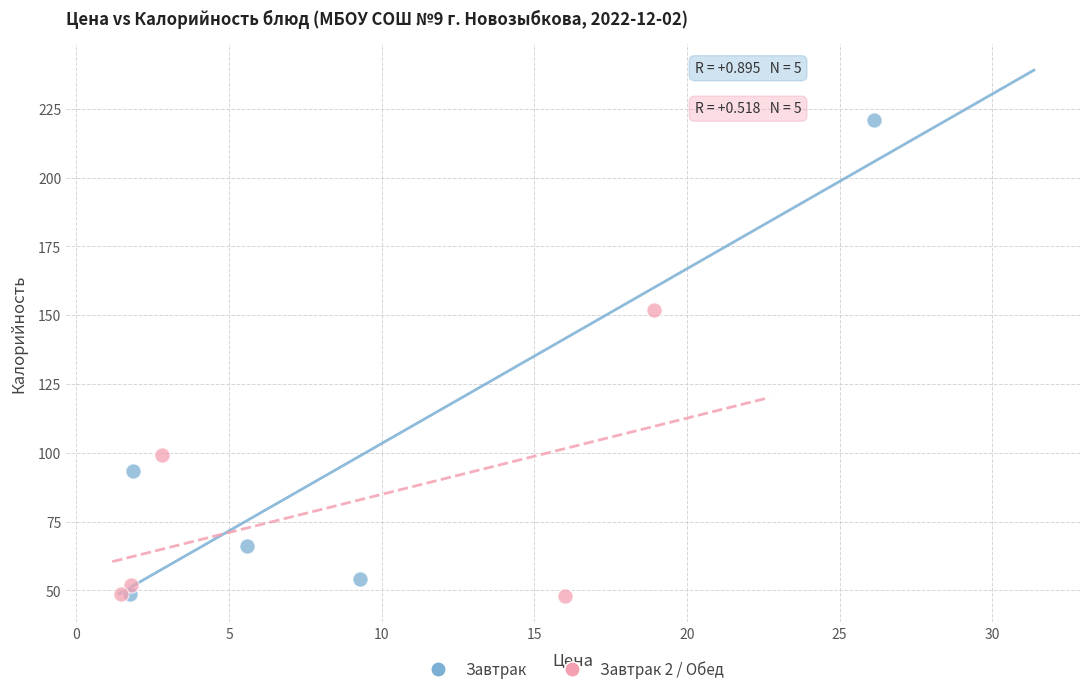

Which series has the widest spread of Y values?

Завтрак